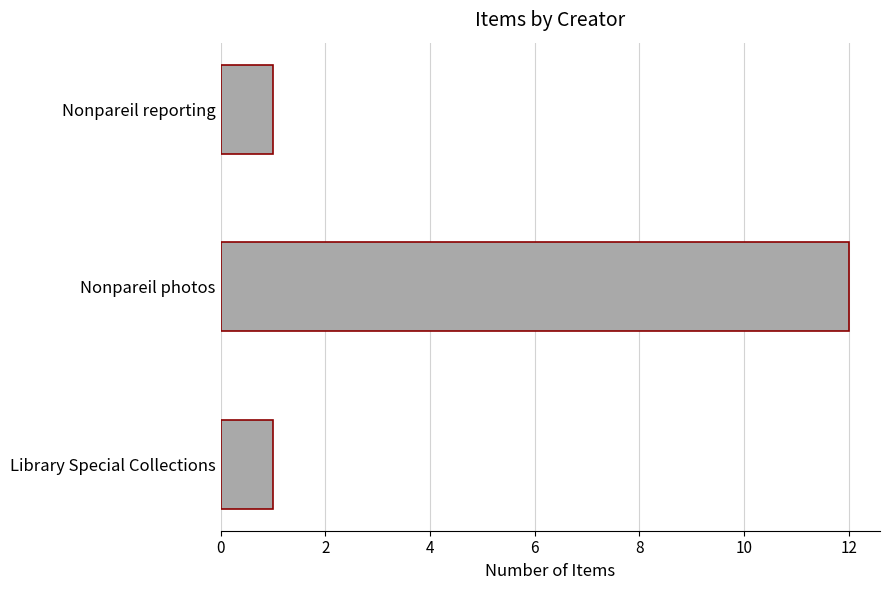

Reading bottom to top, transcribe all the data shown in this chart.

Library Special Collections=1	Nonpareil photos=12	Nonpareil reporting=1